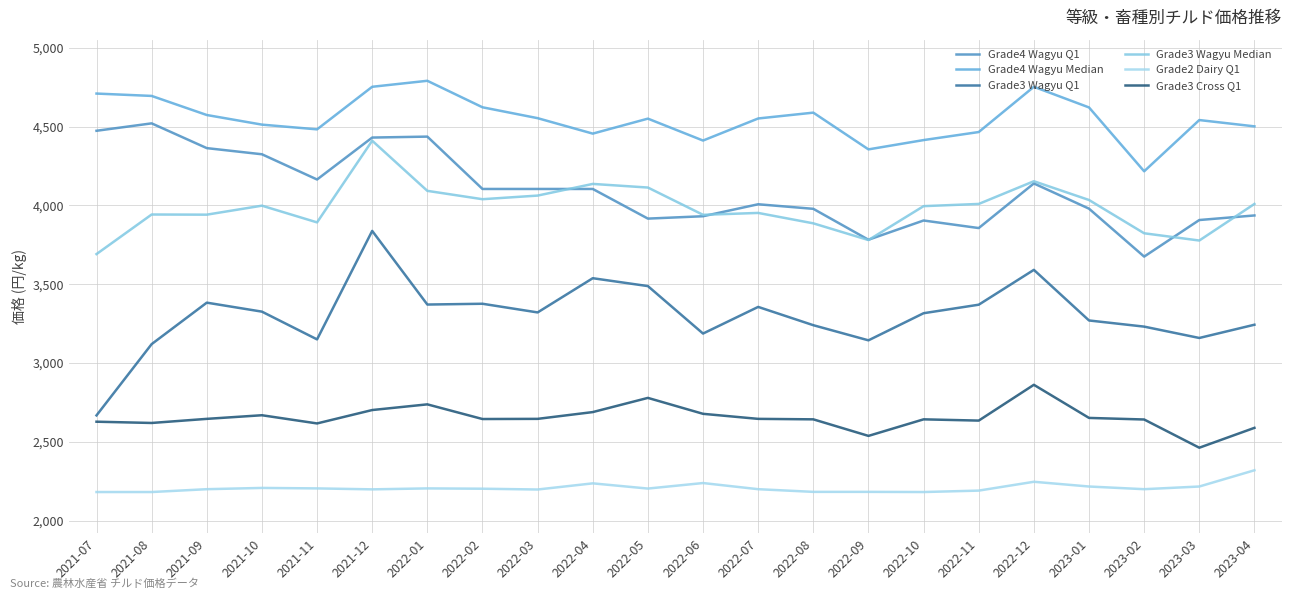

Where is the first local maximum for Grade4 Wagyu Q1?

2021-08